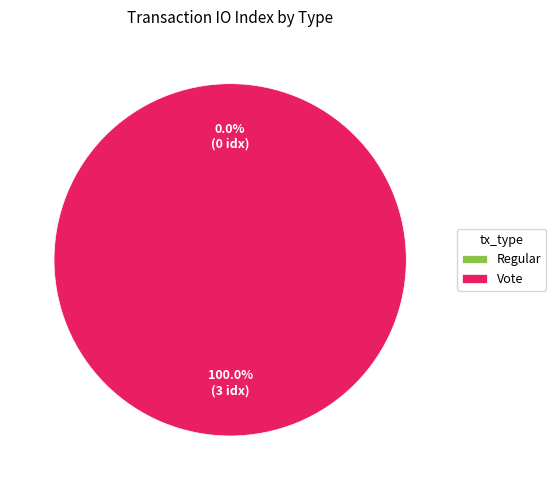

Count the number of slices in the pie.

2